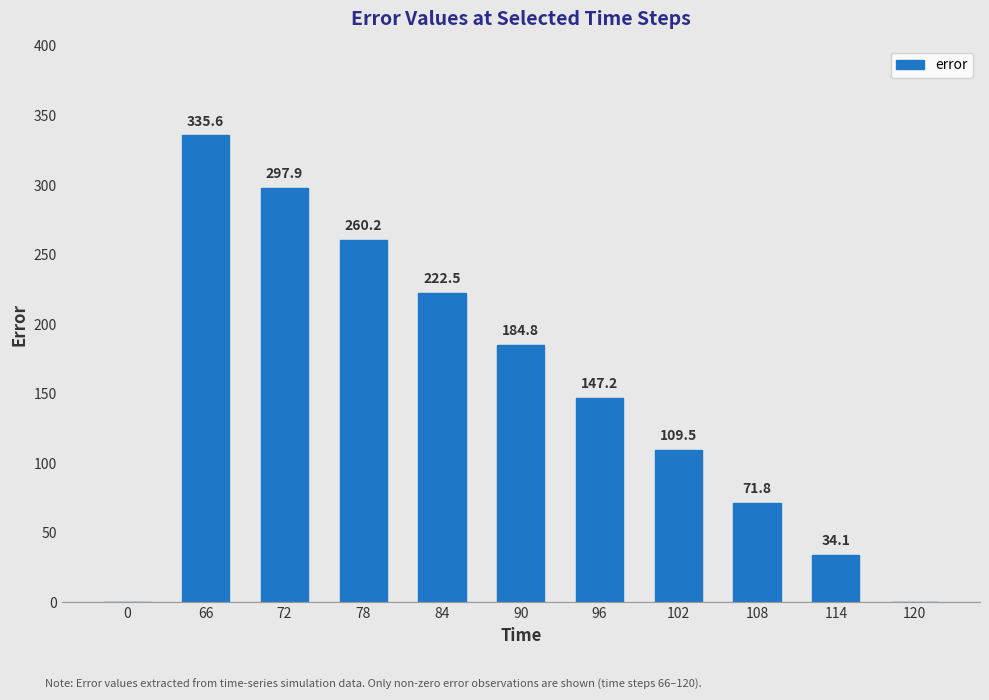

Where does the data first go above 147?

66